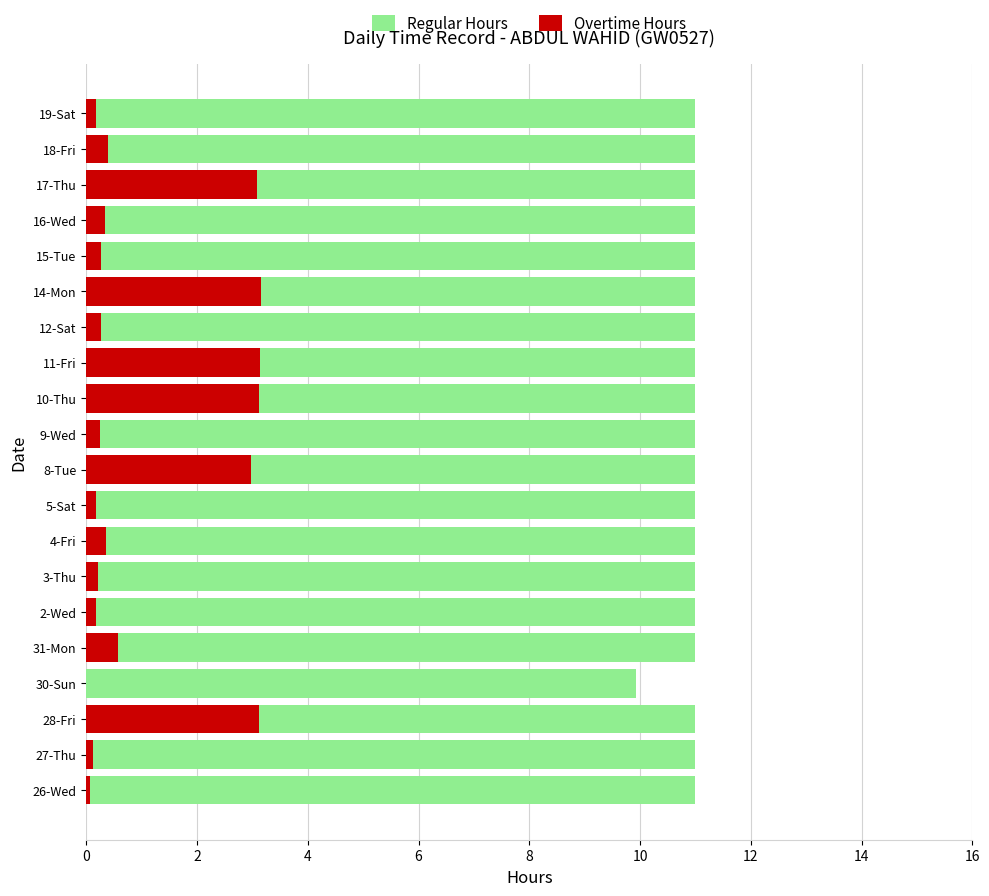

True or false: Overtime Hours has a value of 1.0 at 8-Tue.

False